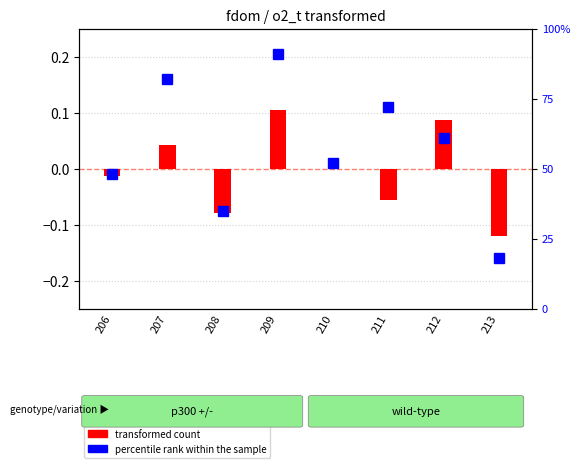

Rank the categories by value from highest to lowest.

209, 212, 207, 210, 206, 211, 208, 213